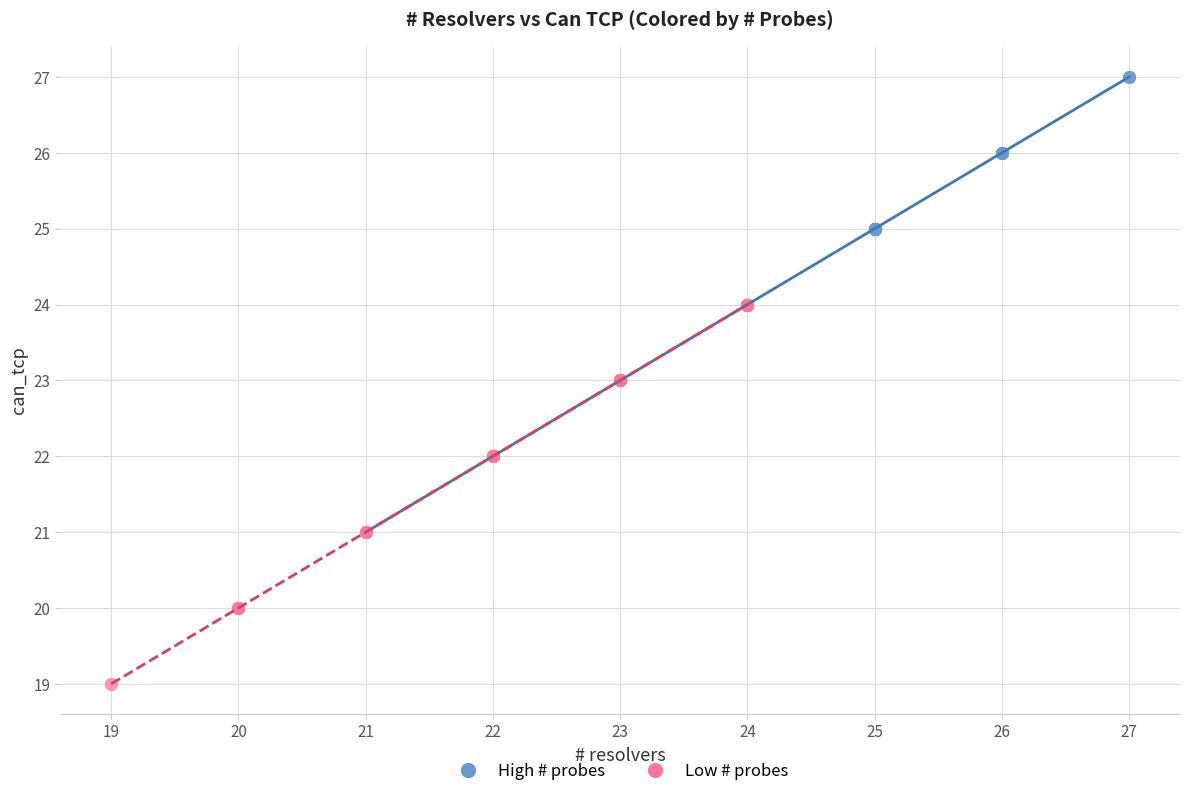

Which series has the largest Y range (max minus min)?

High # probes